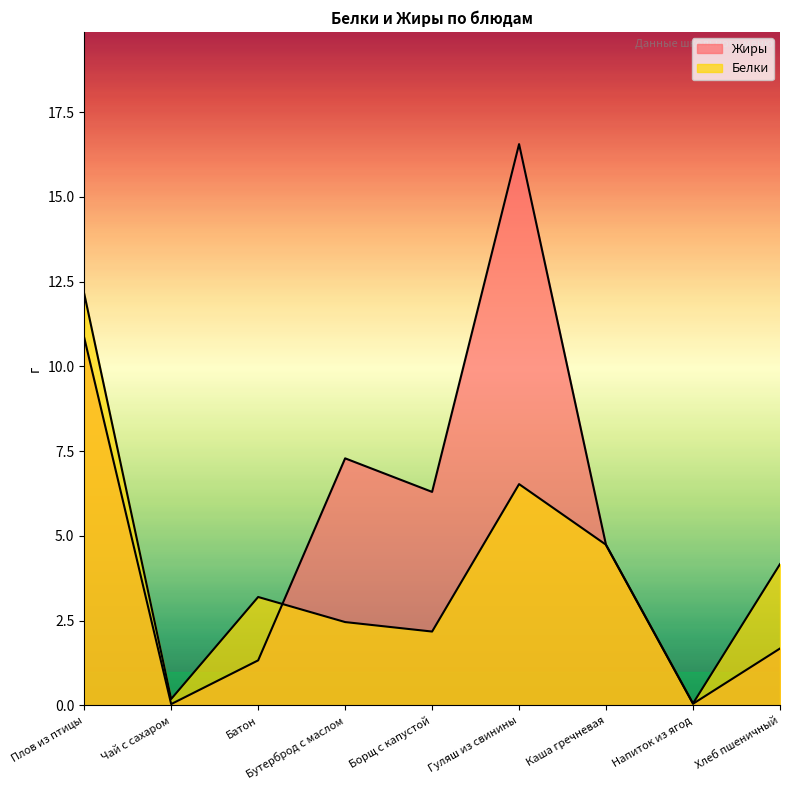

What is the difference between the Жиры values at Бутерброд с маслом and Плов из птицы?

3.6